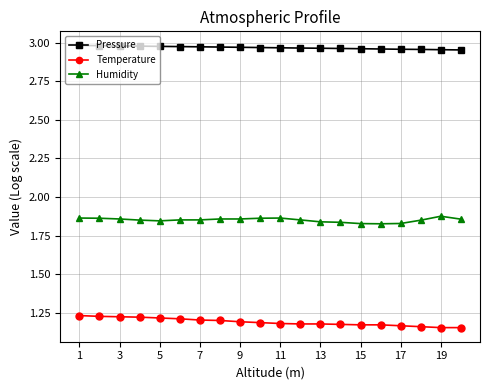

True or false: Humidity and Pressure intersect in this chart.

False